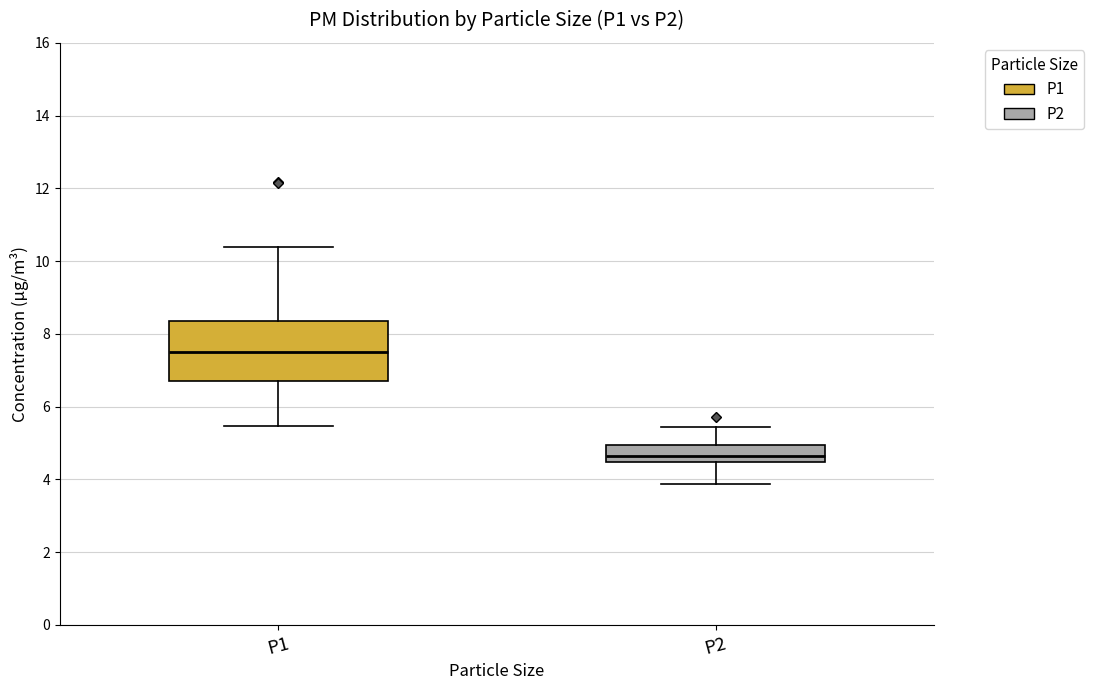

Which box has the highest median line?

P1